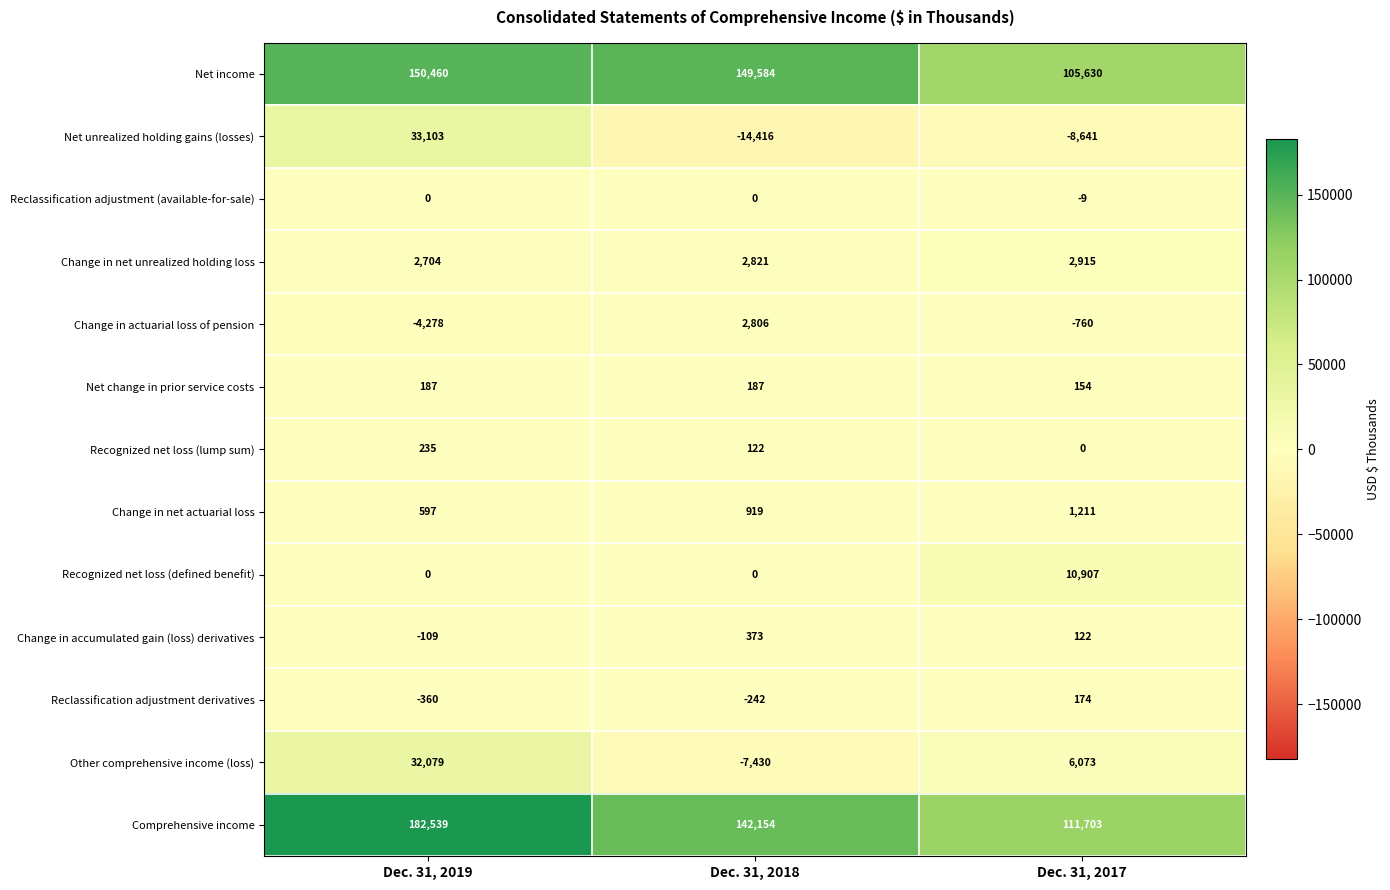

What is the difference between the maximum and minimum values in the Change in actuarial loss of pension series?

7084